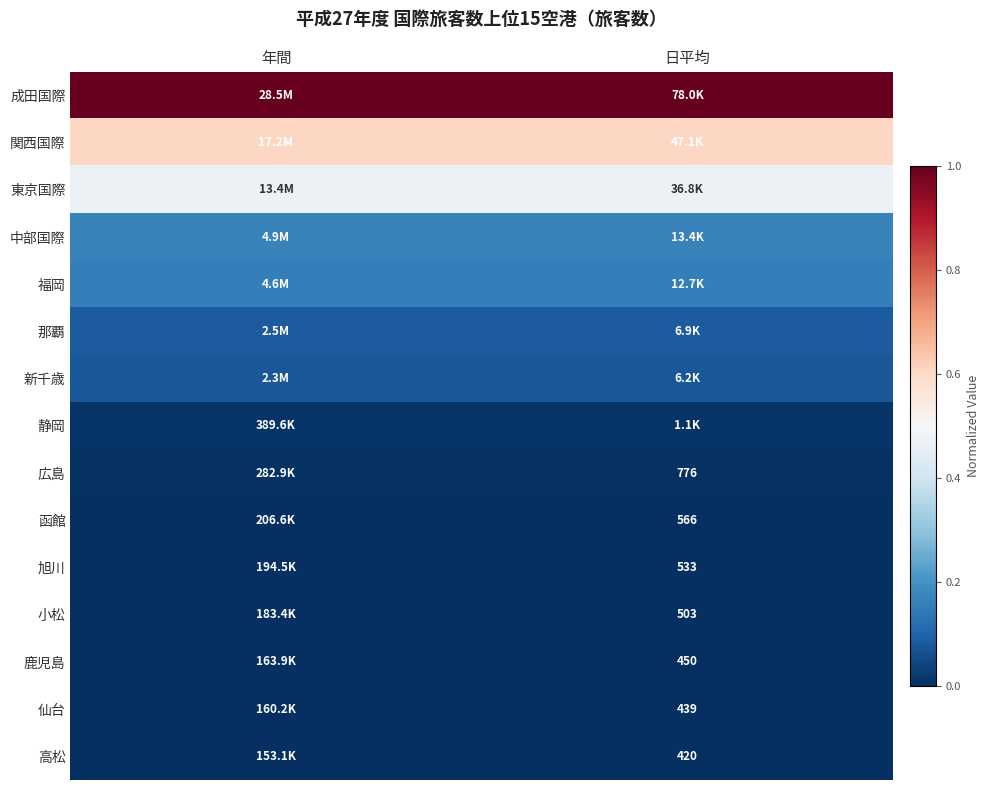

What is the total value across all series at 日平均?

2.6